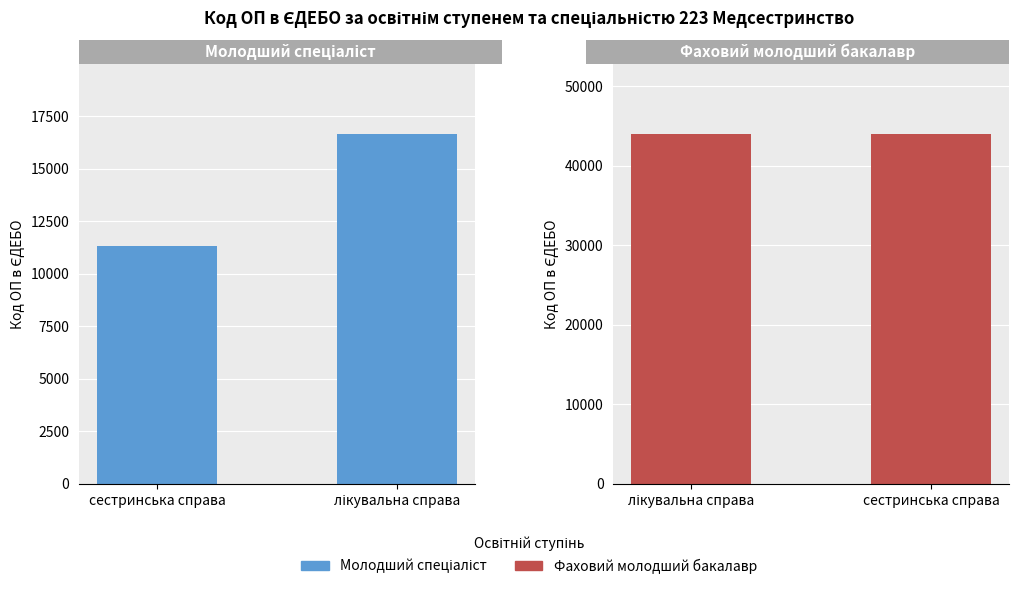

Is the value of Молодший спеціаліст at лікувальна справа greater than the value of Фаховий молодший бакалавр at сестринська справа?

No